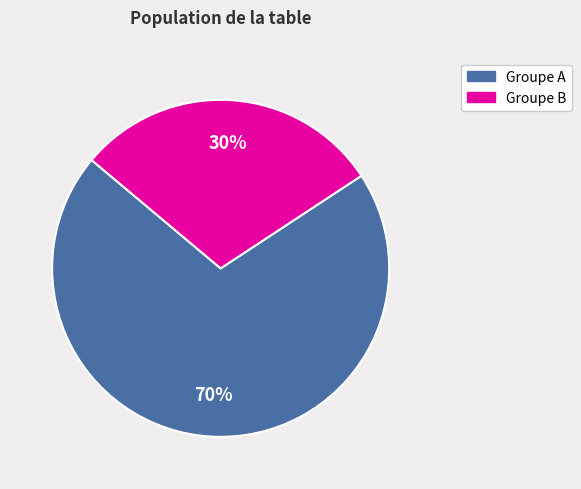

To the nearest percent, what is the average slice percentage?

50%